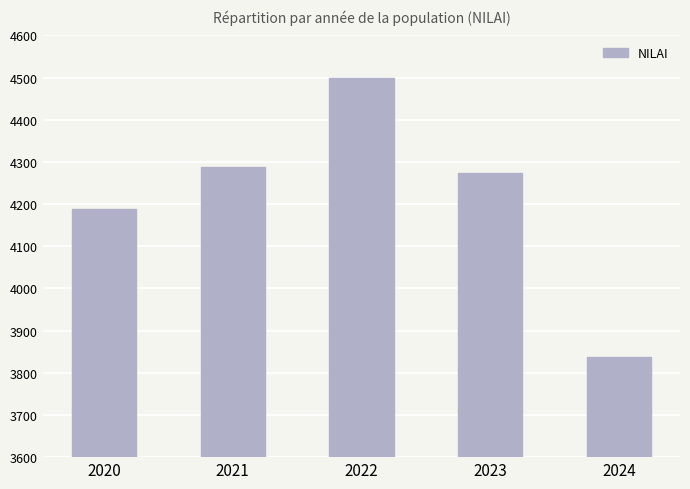

What is the change in value from 2020 to 2022?

+310